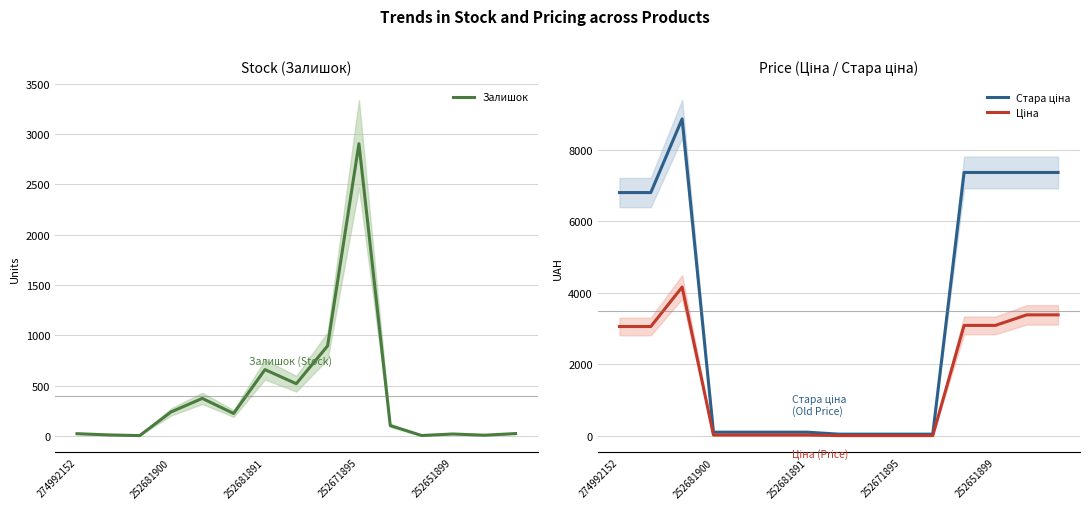

Where does the Залишок series first go above 102?

252681900